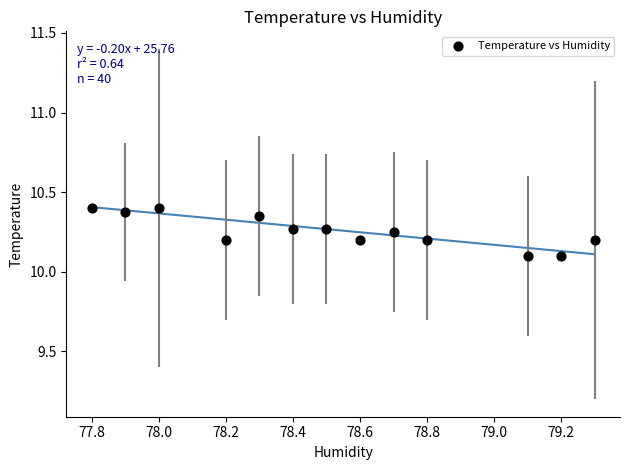

What is the range of Y values (max minus min)?

0.3